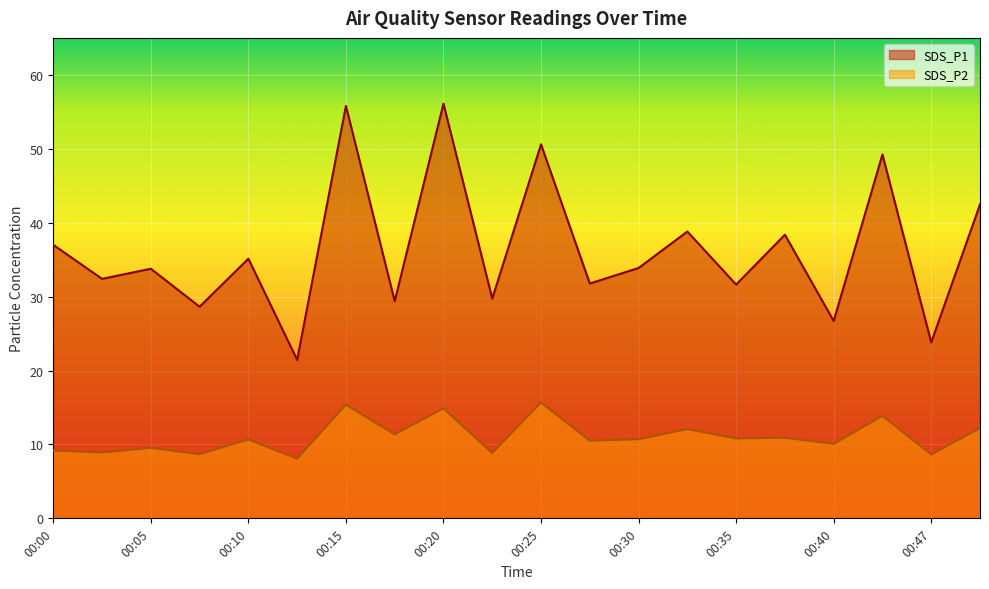

How many interior local valleys does the SDS_P1 series have?

9